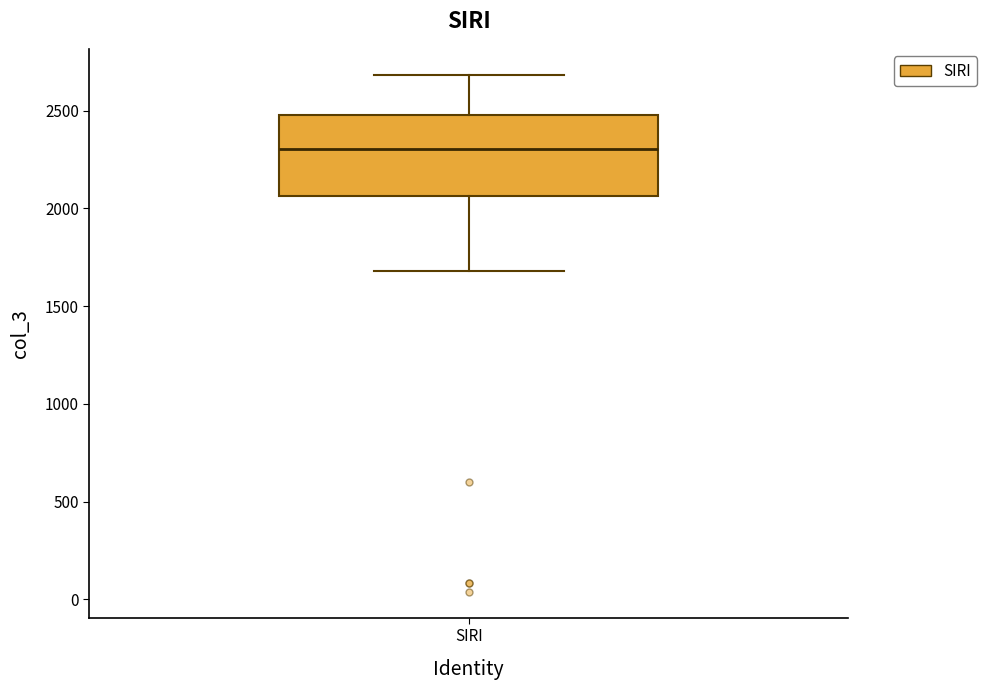

Transcribe this box plot: give where the median line is, the range the box spans, and where the two whiskers end, as read against the y-axis. The values are not printed on the chart, so give them approximately, as read against the axis.

median 2300, box 2050 to 2500, whiskers 1700 to 2700